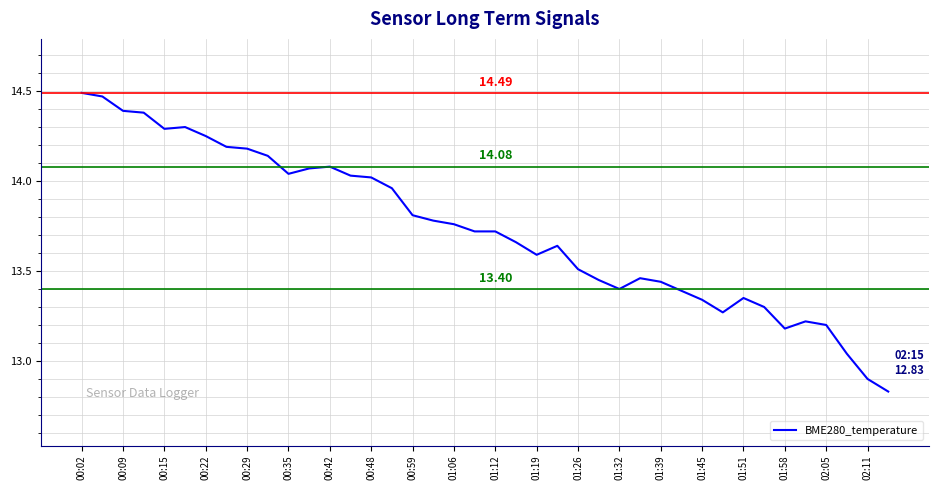

Is this an area chart (filled region under the line)?

No